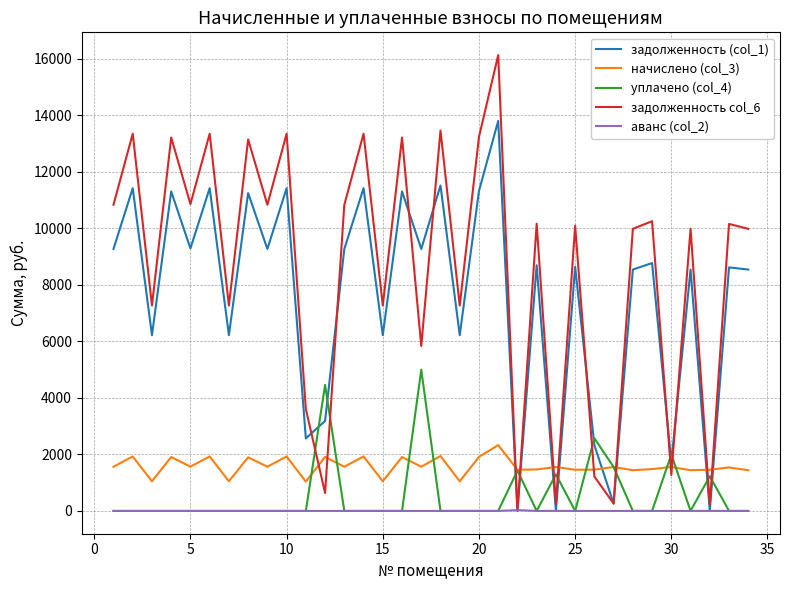

Rank the series by their maximum value, from highest to lowest.

задолженность col_6, задолженность (col_1), уплачено (col_4), начислено (col_3), аванс (col_2)